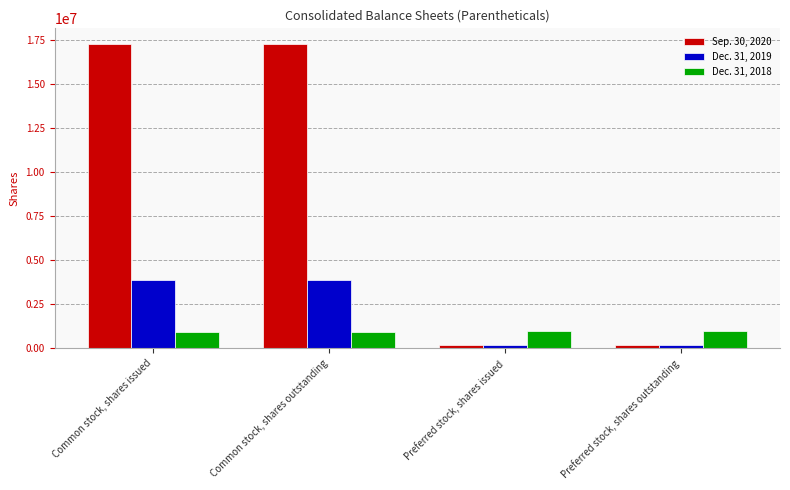

Reading left to right, transcribe all the data shown in this chart.

Sep. 30, 2020: 17295703	17295703	200000	200000
Dec. 31, 2019: 3866457	3866457	200000	200000
Dec. 31, 2018: 910253	910253	1000000	1000000